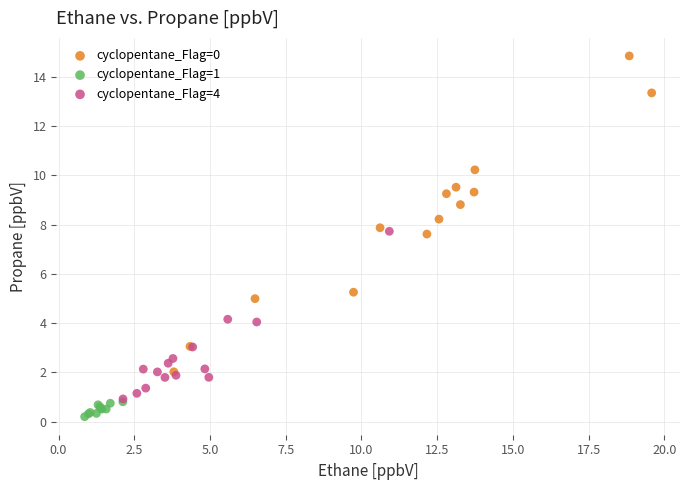

Which series reaches the minimum Y coordinate?

cyclopentane_Flag=1